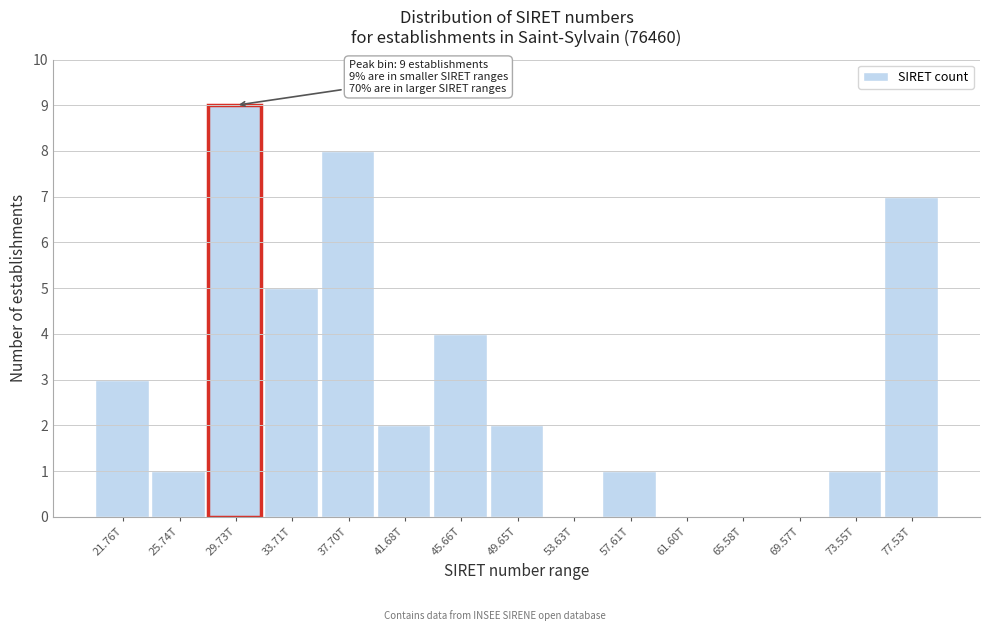

Reading left to right, what are all the values shown in this chart?

21.76T=3	25.74T=1	29.73T=9	33.71T=5	37.70T=8	41.68T=2	45.66T=4	49.65T=2	53.63T=0	57.61T=1	61.60T=0	65.58T=0	69.57T=0	73.55T=1	77.53T=7